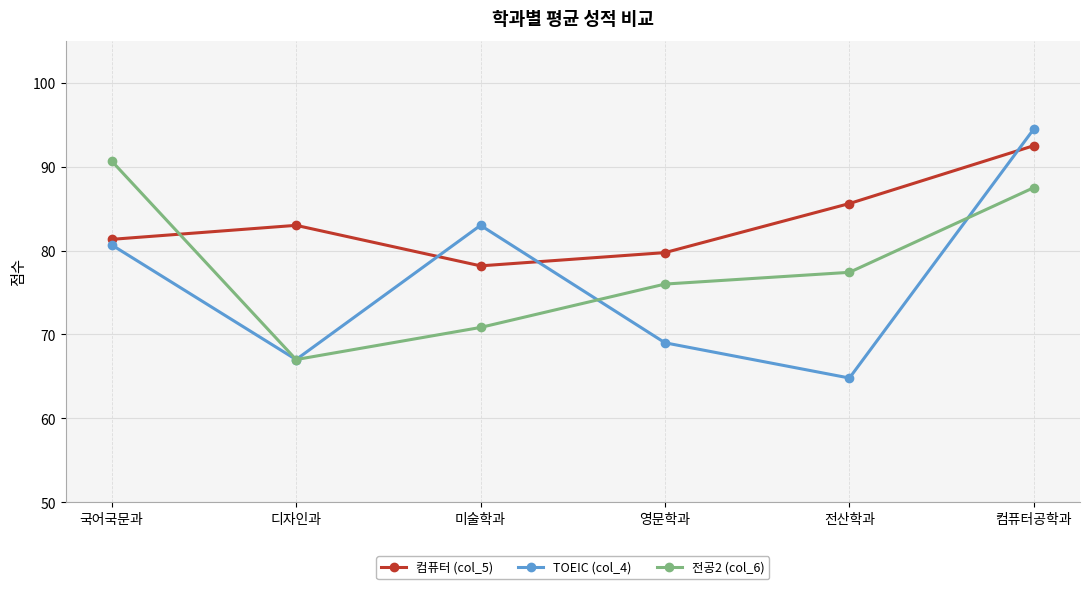

At which label does 전공2 (col_6) first exceed 77?

국어국문과